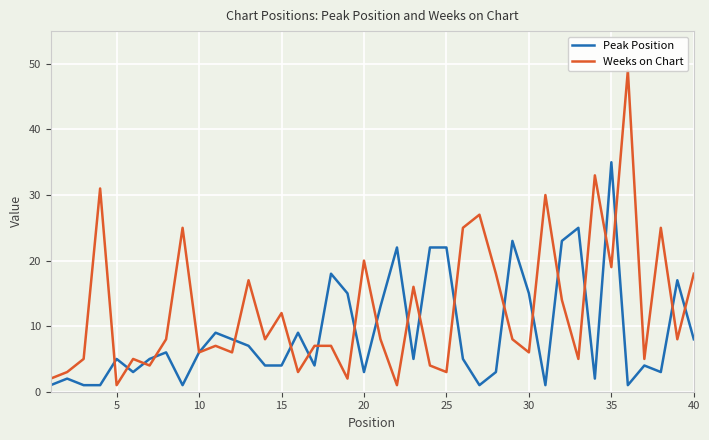

Is the value of Peak Position at 16 greater than the value of Weeks on Chart at 17?

No